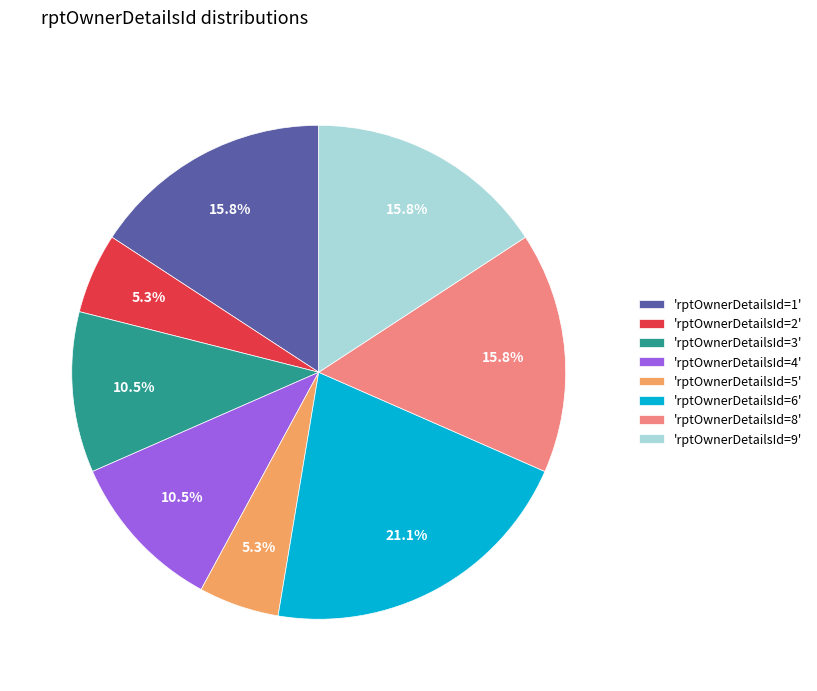

Do 'rptOwnerDetailsId=5' and 'rptOwnerDetailsId=1' together represent more than half of the pie?

No